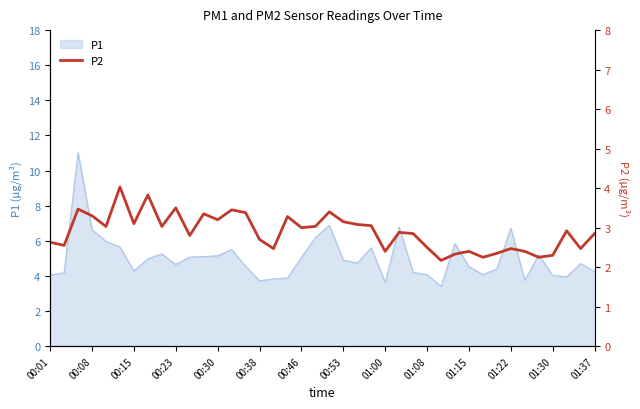

What is the lowest value of the P1 series?

3.4